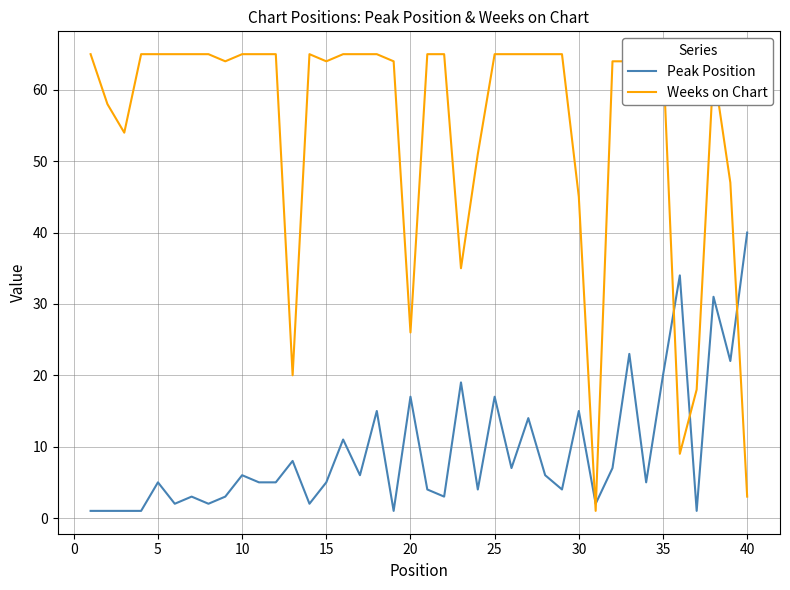

Which category has the highest value in the Peak Position series?

40